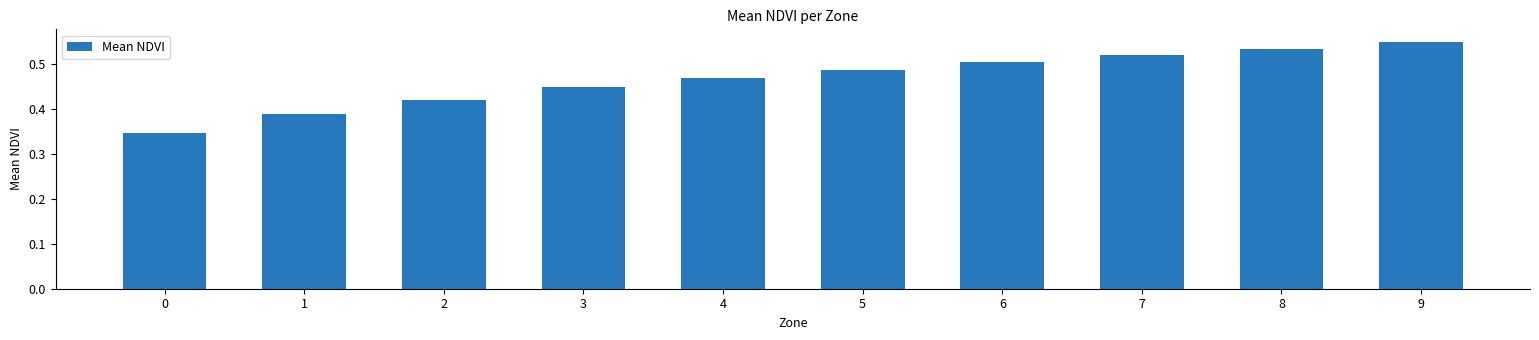

What is the sum of the values at 7 and 8?

1.1